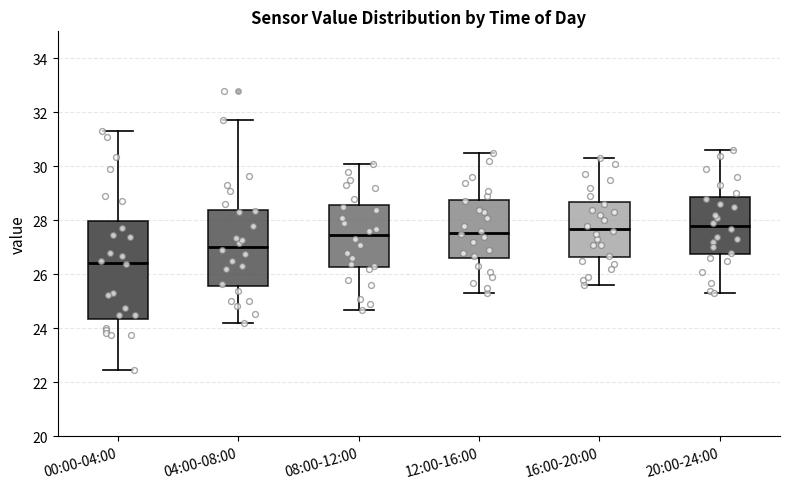

Which box is the tallest, from its lower edge to its upper edge?

00:00-04:00